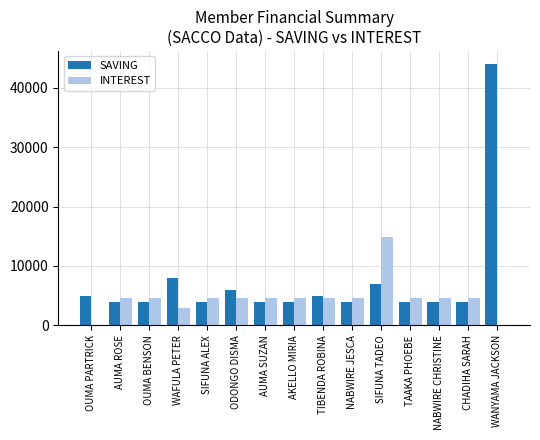

What is the spread (max minus min) of values at CHADIHA SARAH?

600